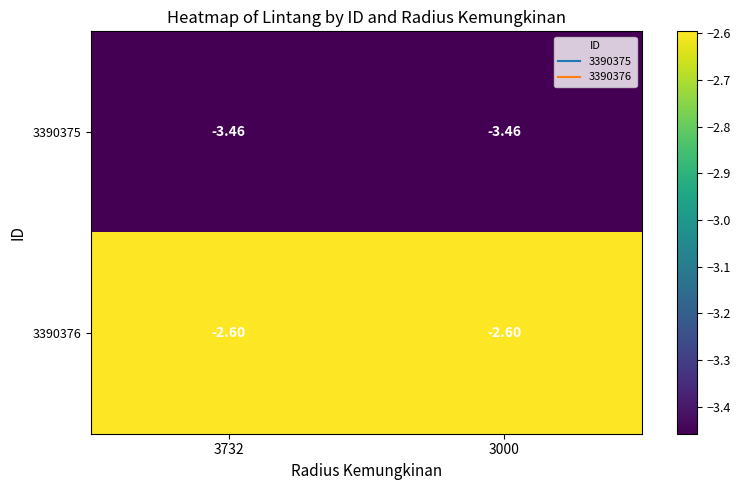

Is the value of 3390375 at 3732 greater than the value of 3390376 at 3732?

No